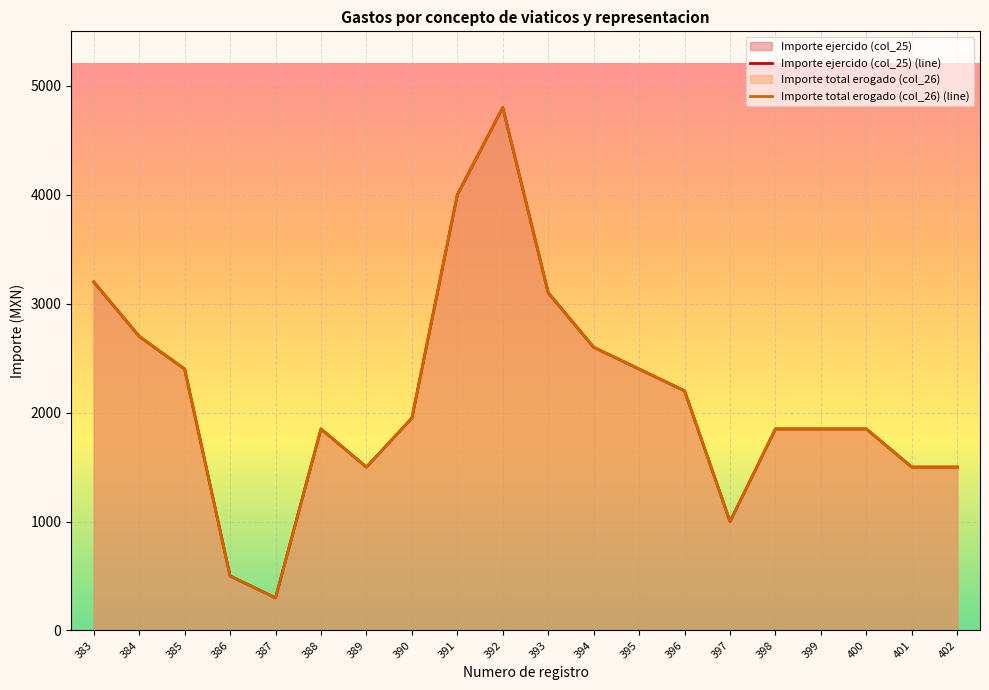

The Importe total erogado (col_26) (line) series shows 3047 at 398. True or false?

False